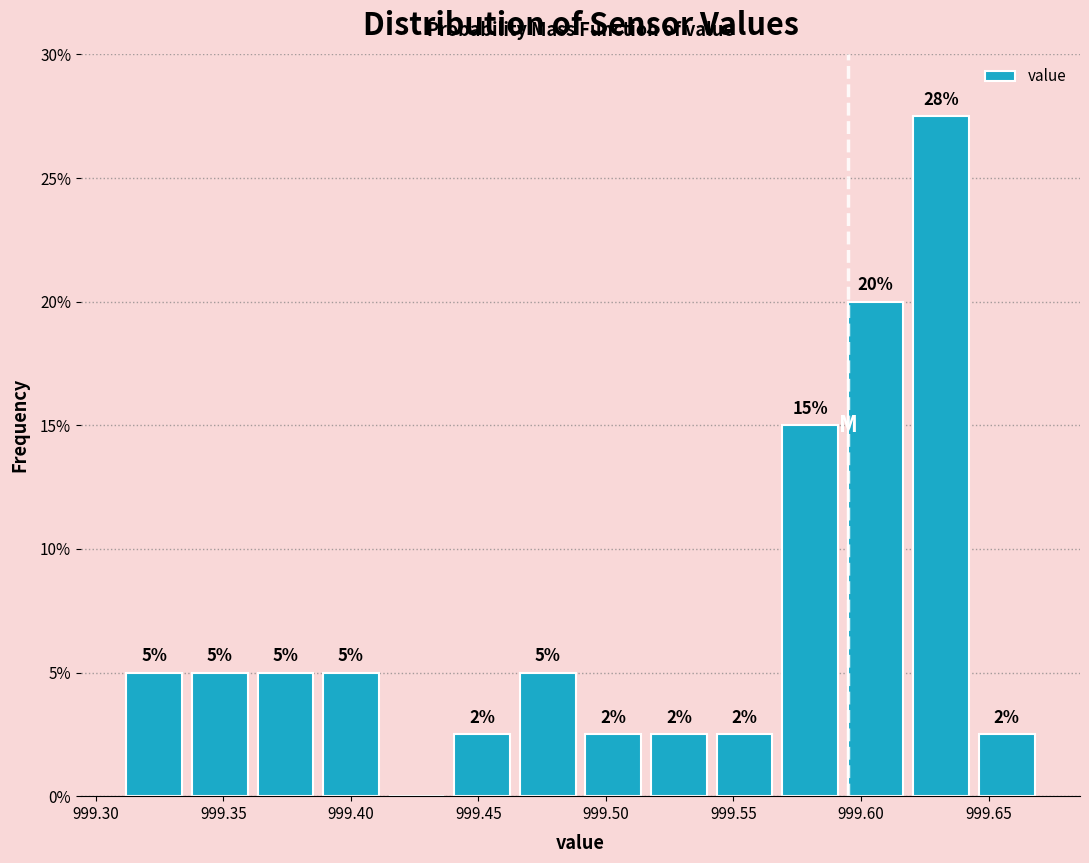

Which range on the x-axis has the tallest bar?

999.620 to 999.645